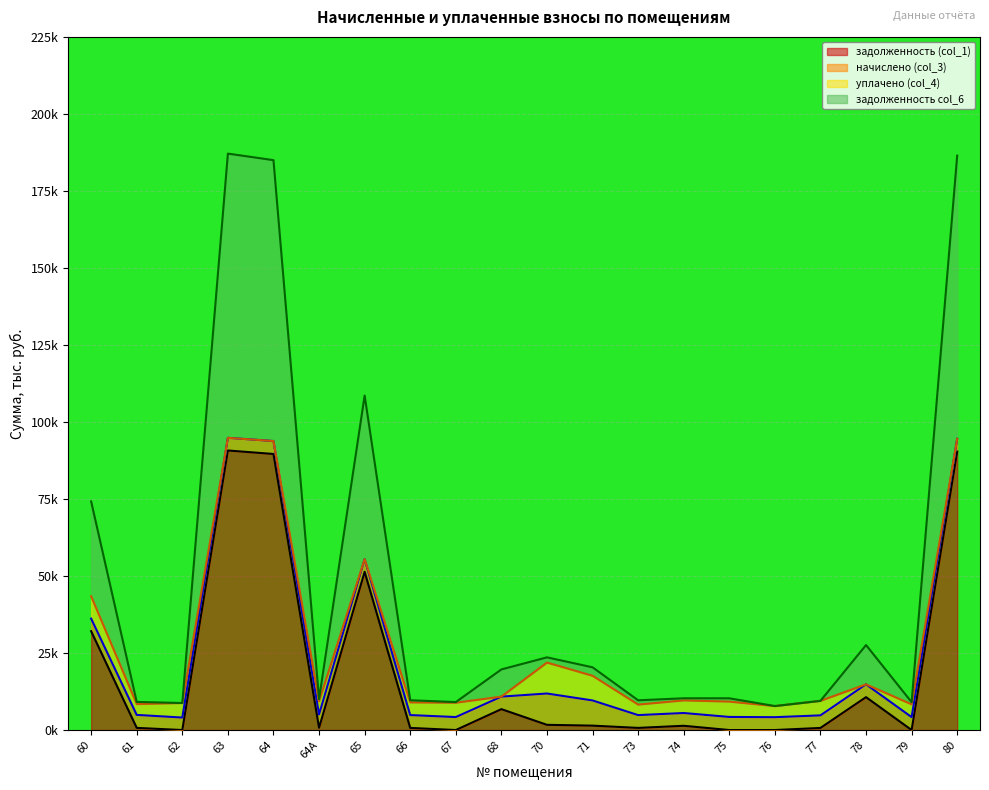

Is the value of задолженность (col_1) at 70 greater than the value of задолженность col_6 at 65?

No